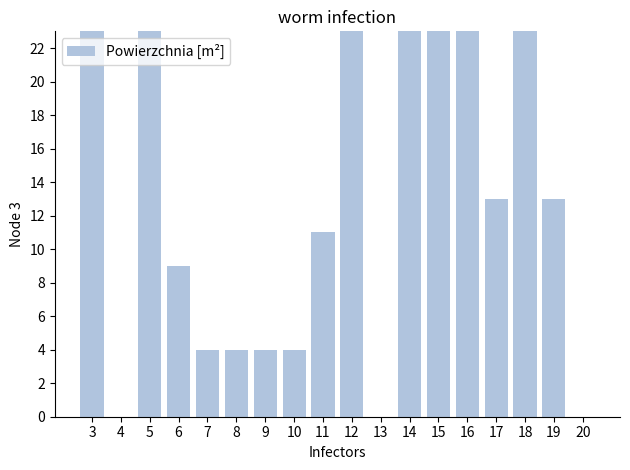

The value at 17 is 13. True or false?

True